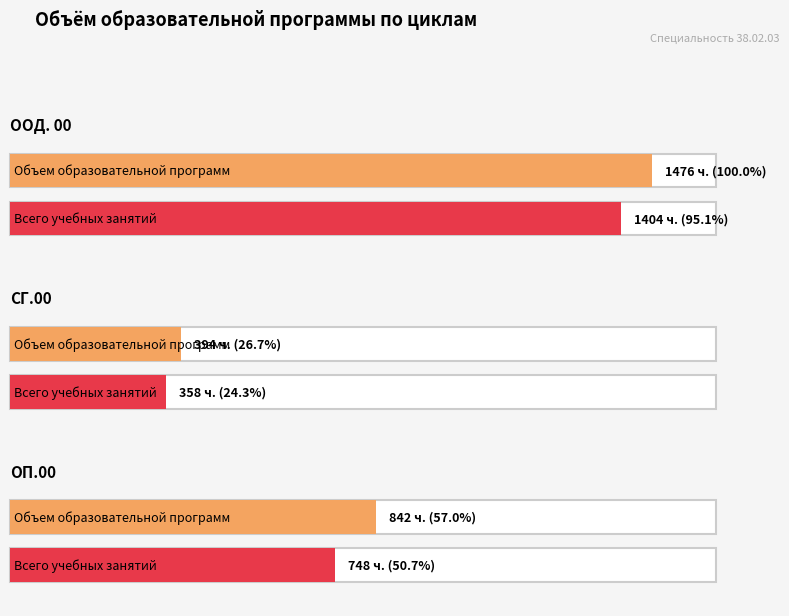

The value of Всего учебных занятий at ОП.00 is 748. True or false?

True